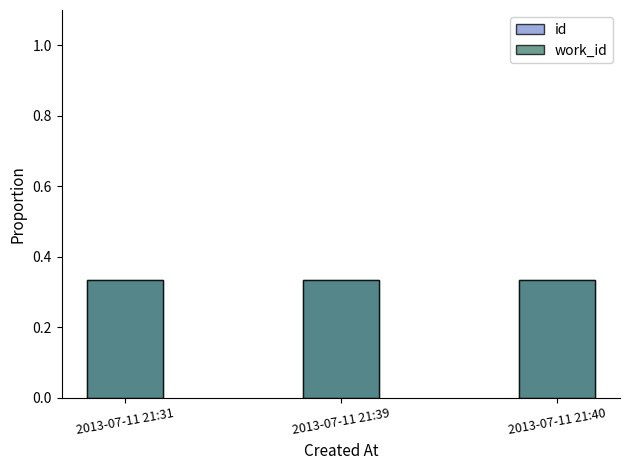

At which label is work_id closest to 0?

2013-07-11 21:31